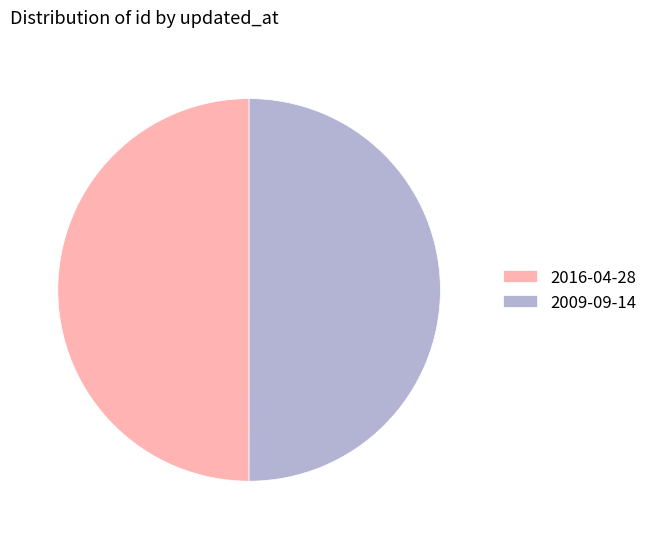

Is the sum of 2016-04-28 and 2009-09-14 greater than half?

Yes